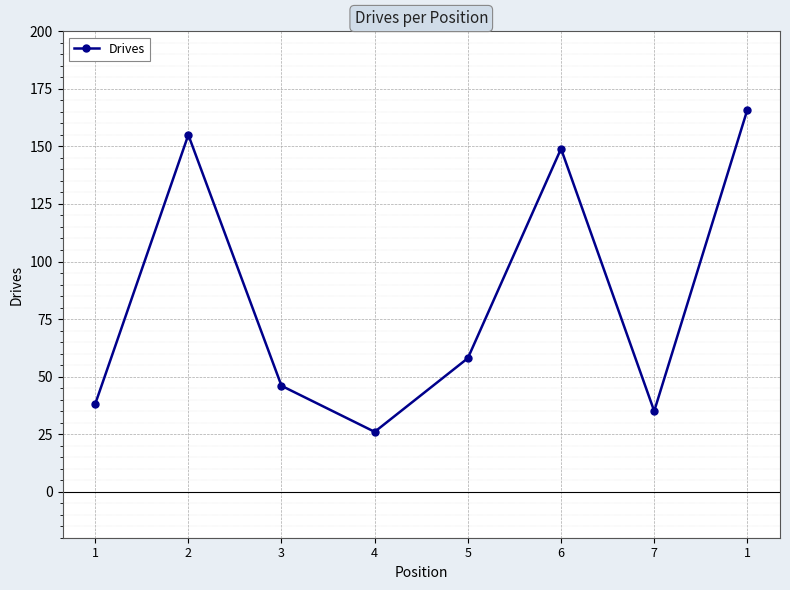

List the labels in order of value, largest first.

1, 2, 6, 5, 3, 1, 7, 4